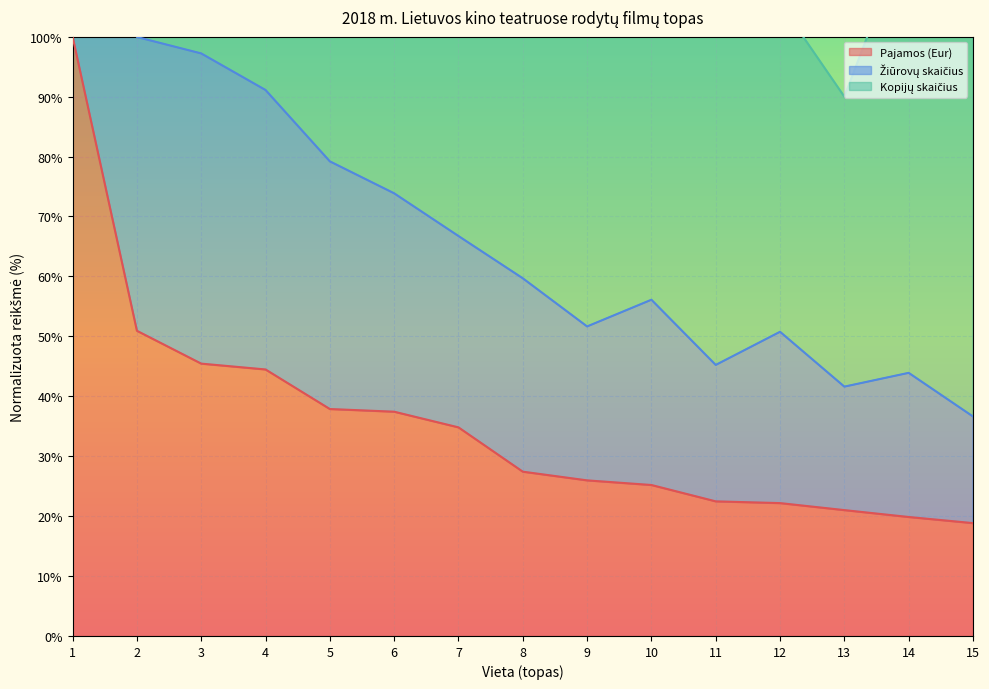

True or false: Žiūrovų skaičius and Pajamos (Eur) intersect in this chart.

False